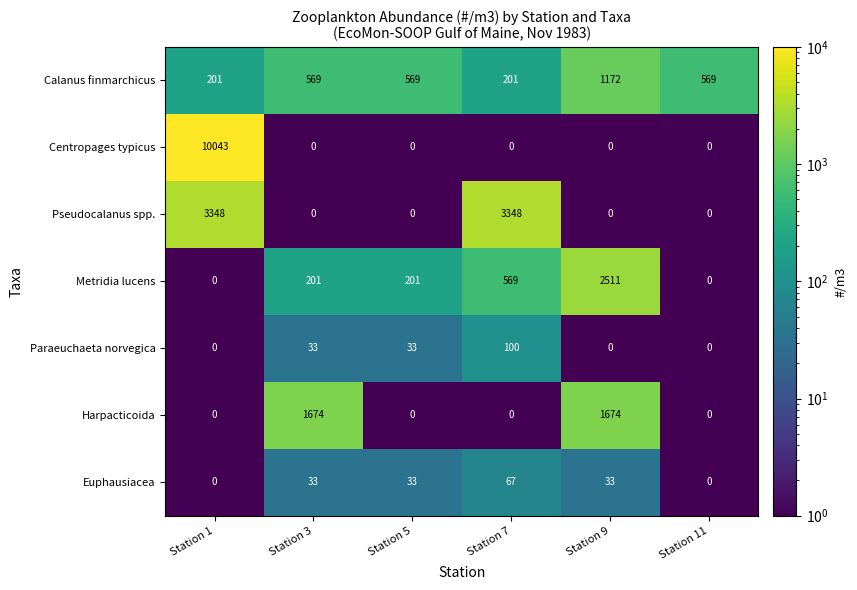

At how many categories does at least one series exceed 7720?

1